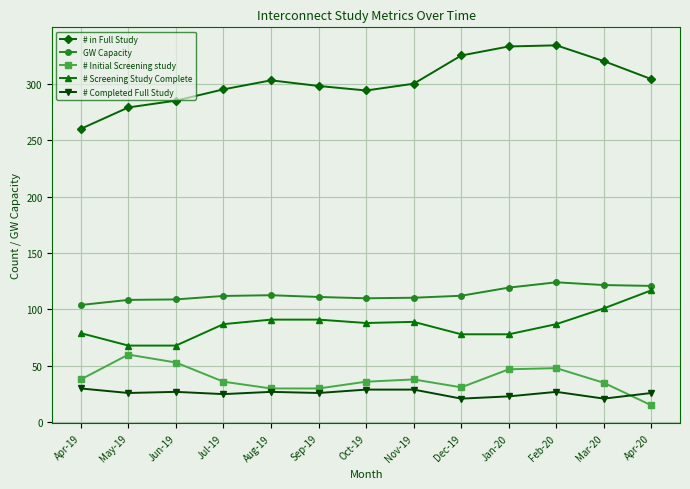

True or false: # Completed Full Study and # in Full Study intersect in this chart.

False